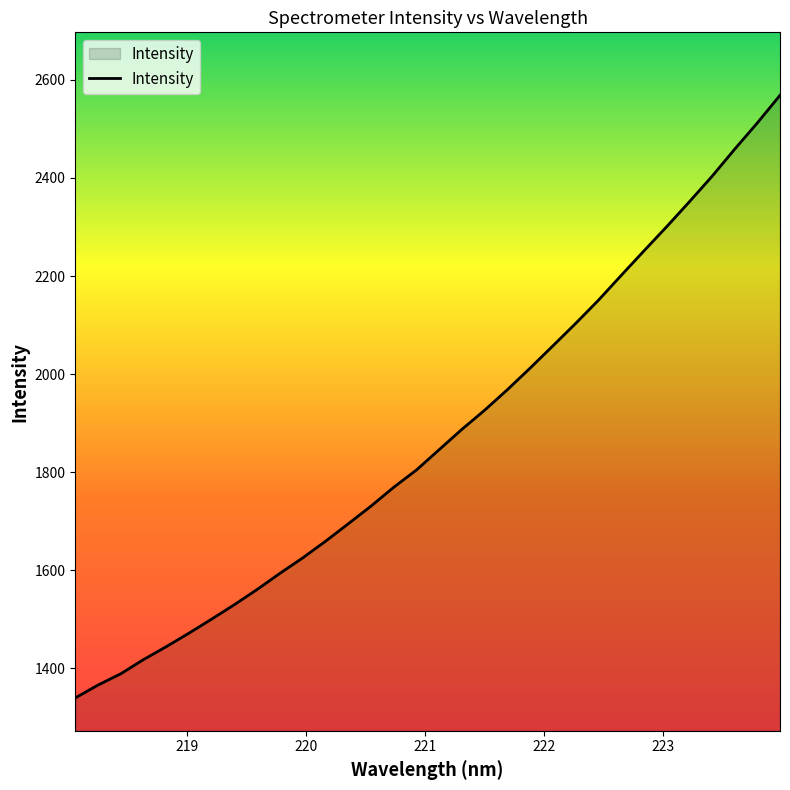

What is the minimum value shown in the chart?

1339.9